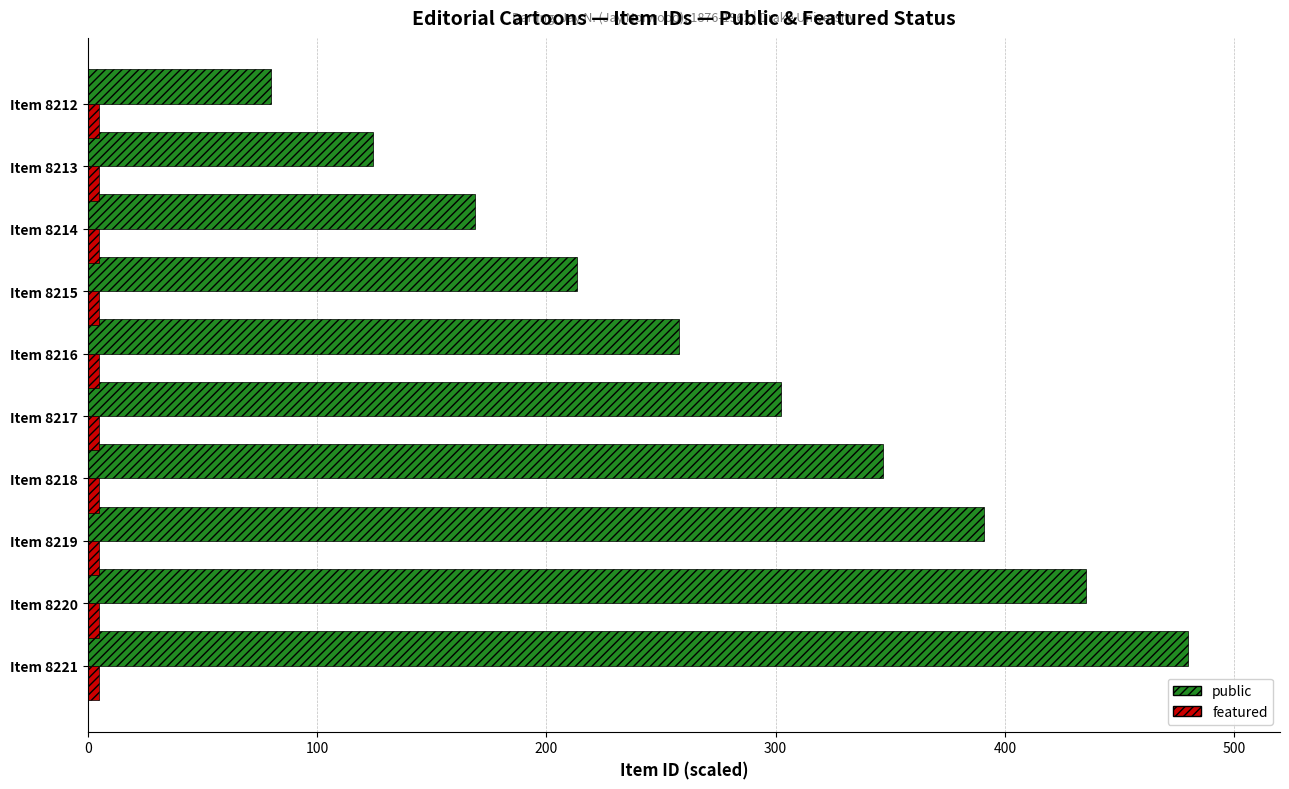

True or false: public has a value of 361.8 at Item 8215.

False